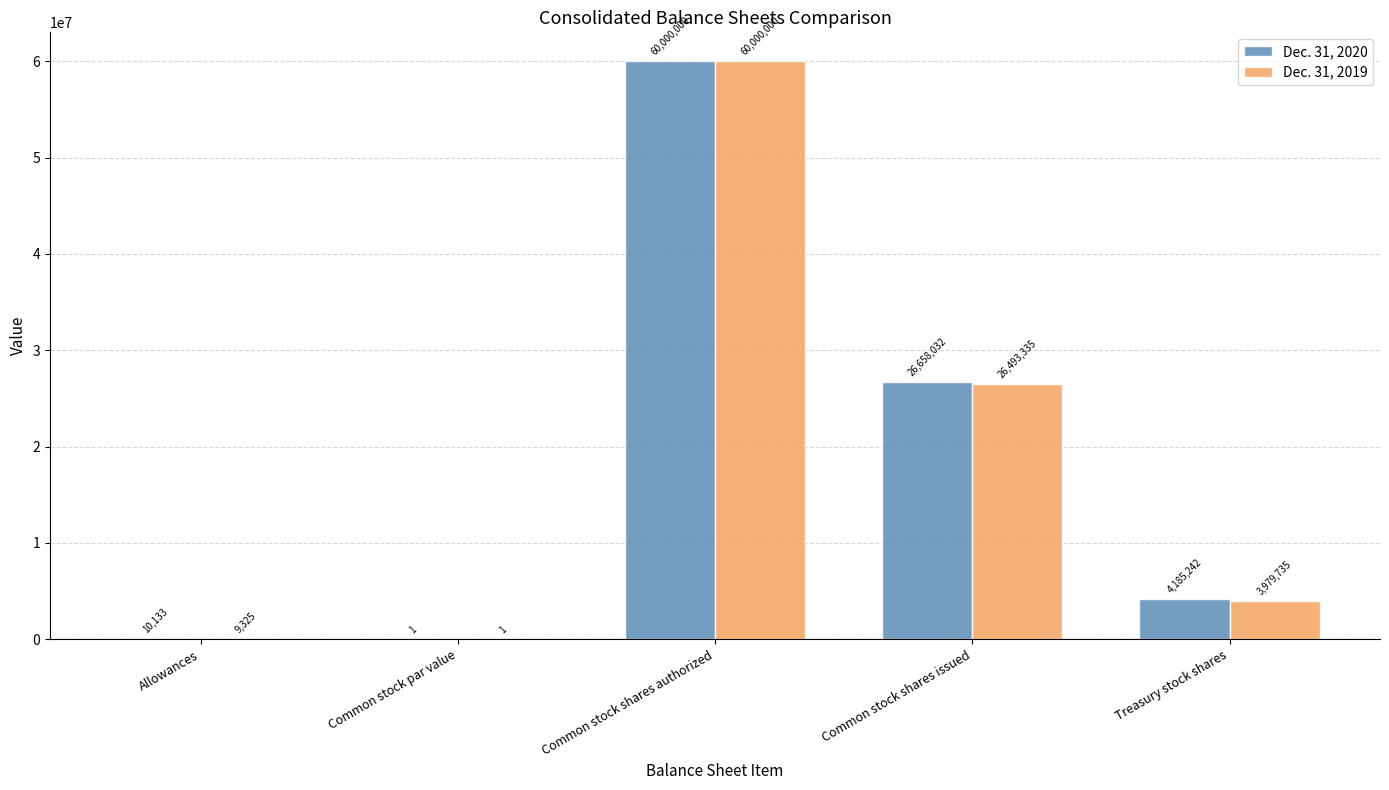

The value of Dec. 31, 2019 at Common stock shares issued is 26493335. True or false?

True